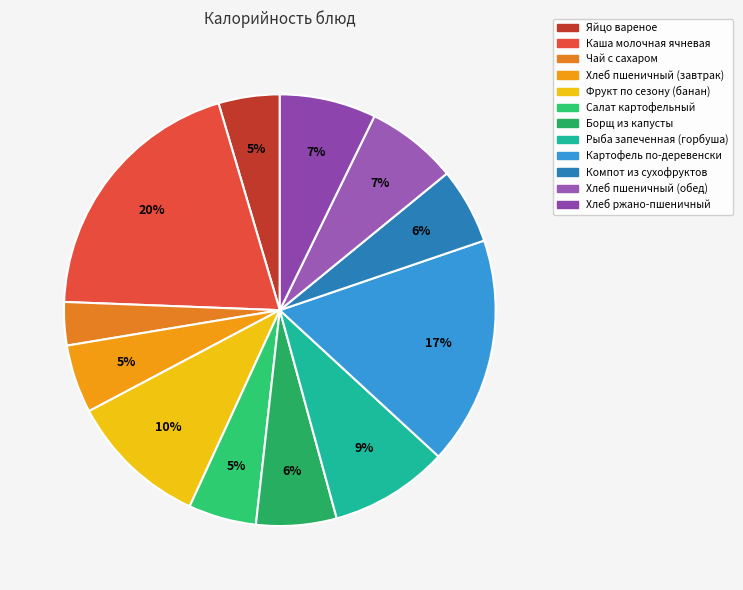

Does Рыба запеченная (горбуша) account for over 50% of the chart?

No